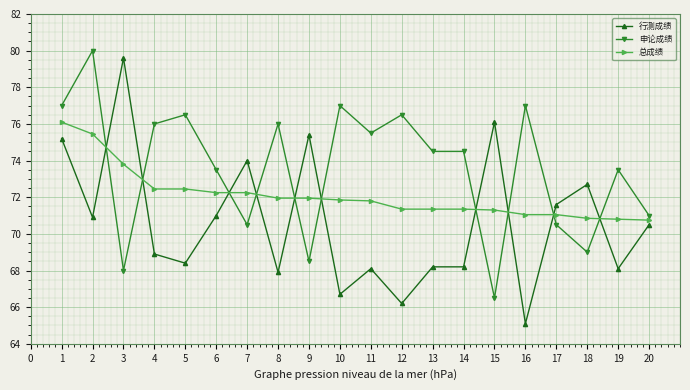

After their last crossing, which series has the higher values: 申论成绩 or 总成绩?

申论成绩